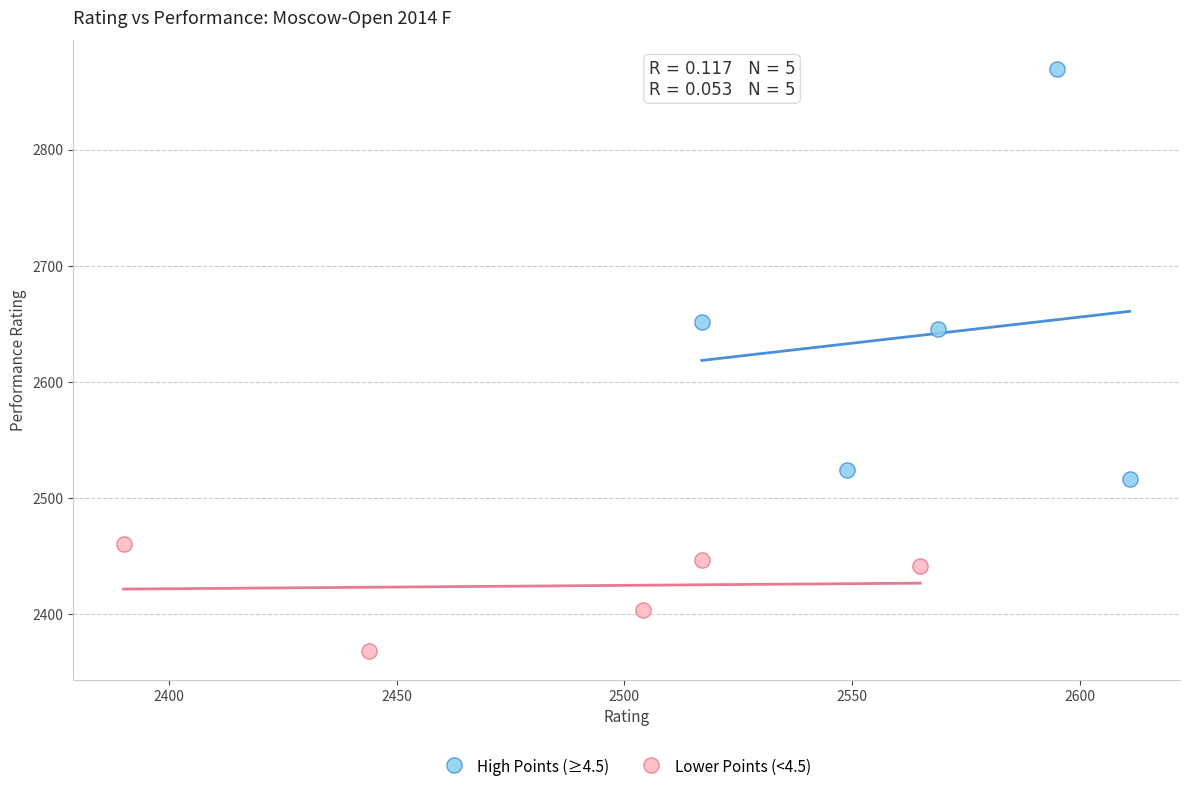

Which series contains the highest Y value?

High Points (≥4.5)